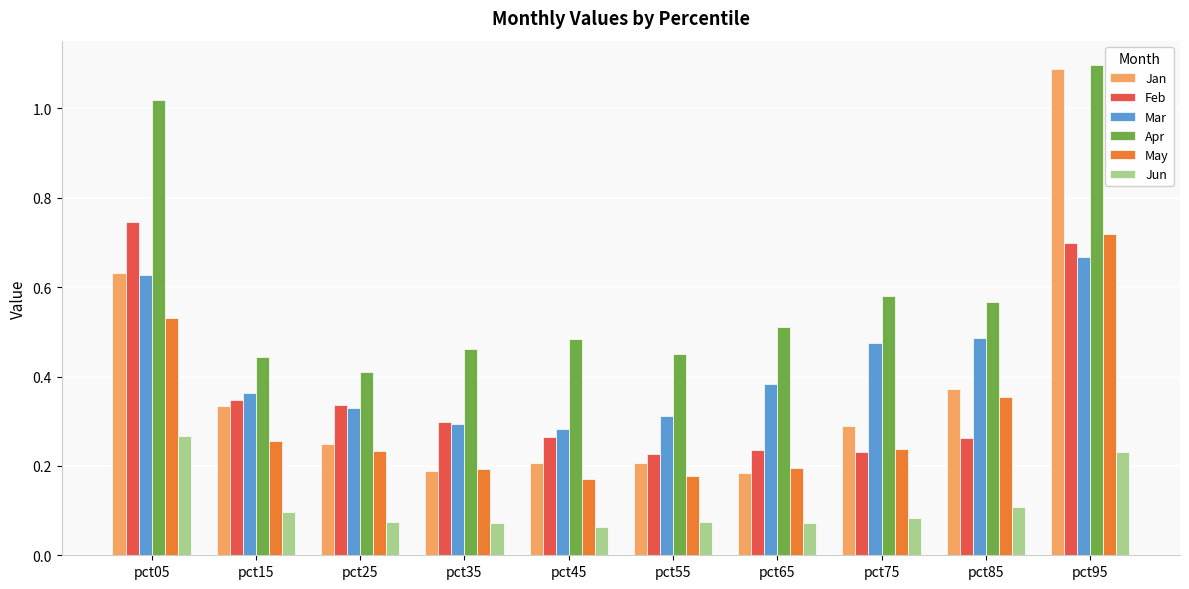

At which label is Apr closest to 0?

pct25